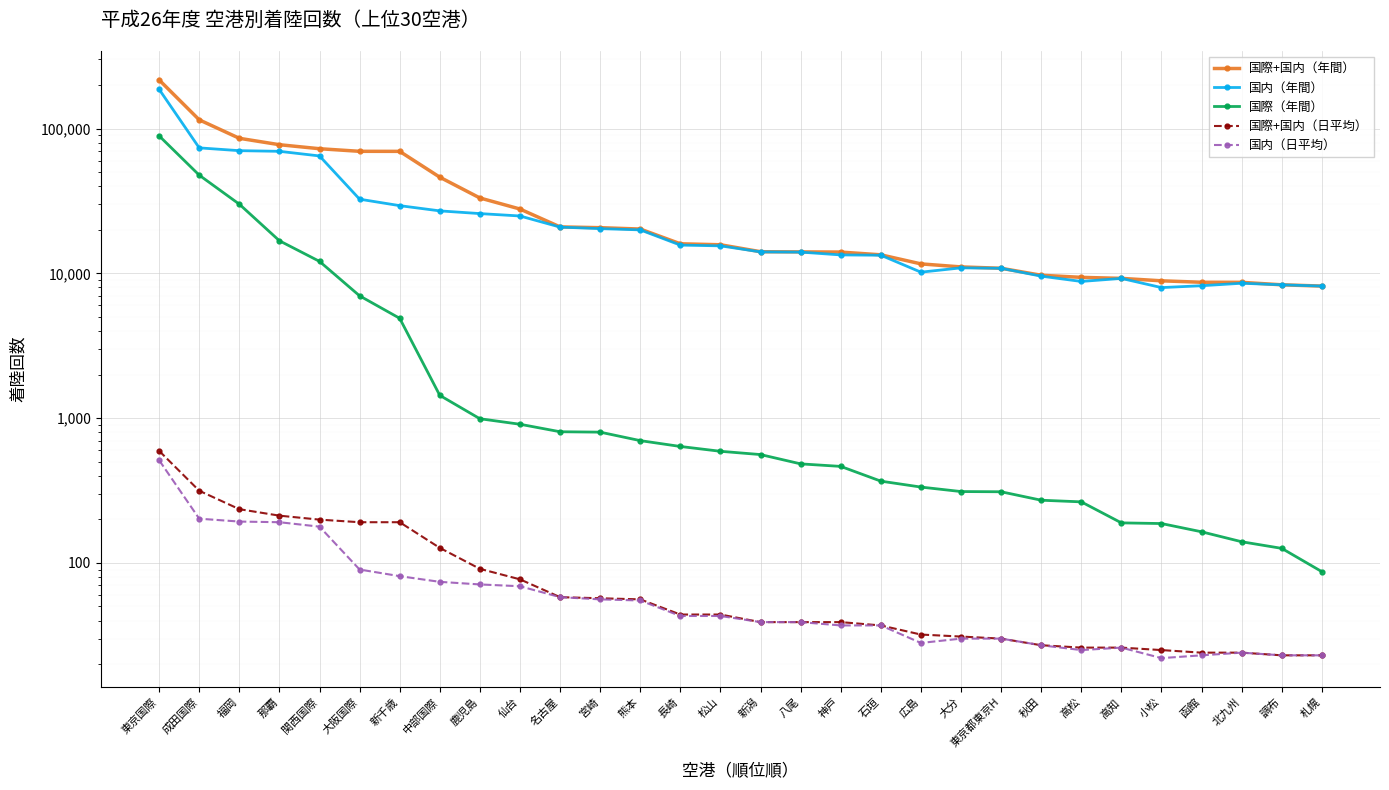

What are all the series names shown in the legend?

国際+国内（年間）, 国内（年間）, 国際（年間）, 国際+国内（日平均）, 国内（日平均）